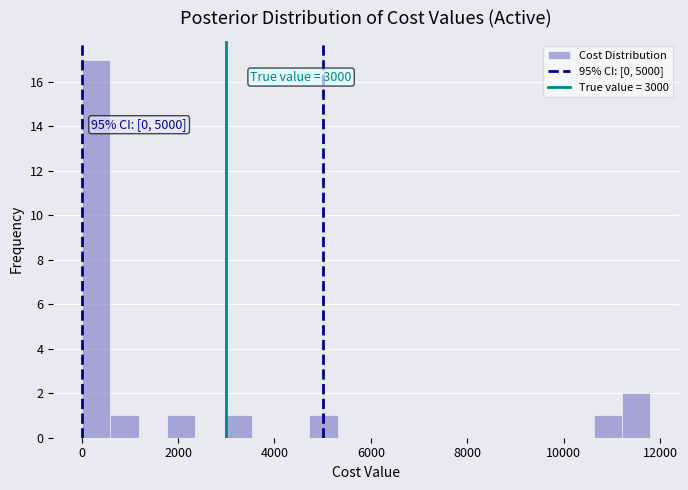

Read against the x-axis, roughly where is the centre of the tallest bar?

200